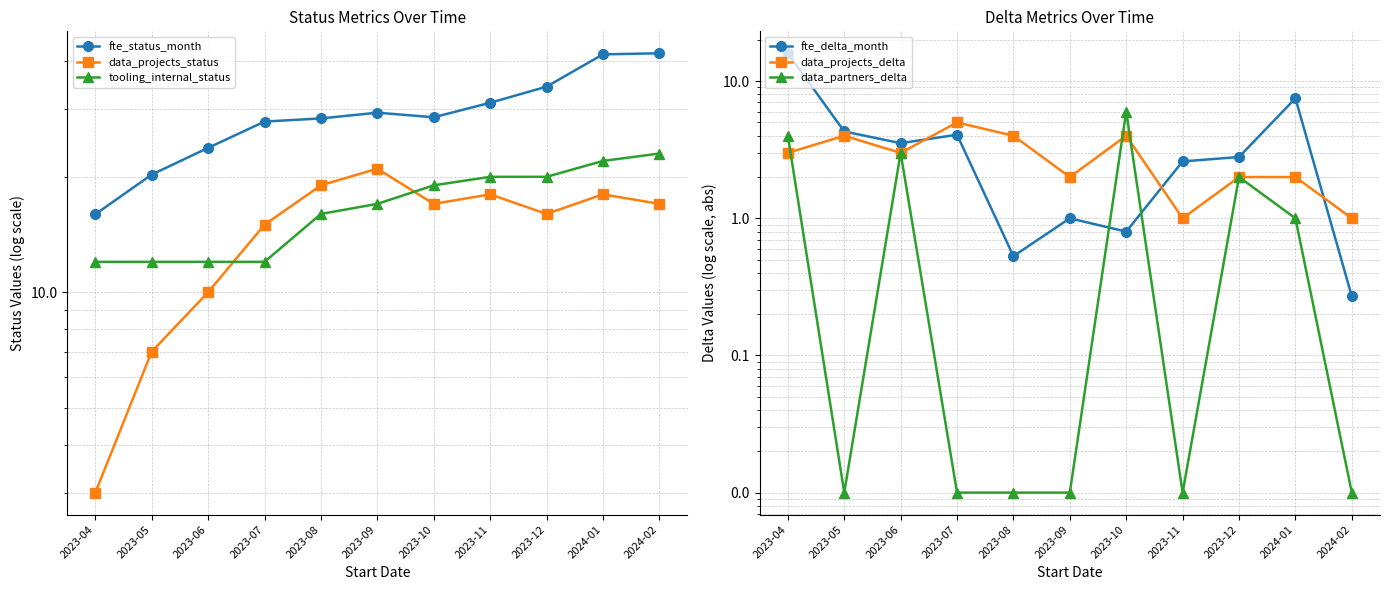

At which label does data_projects_delta first exceed 3?

2023-05